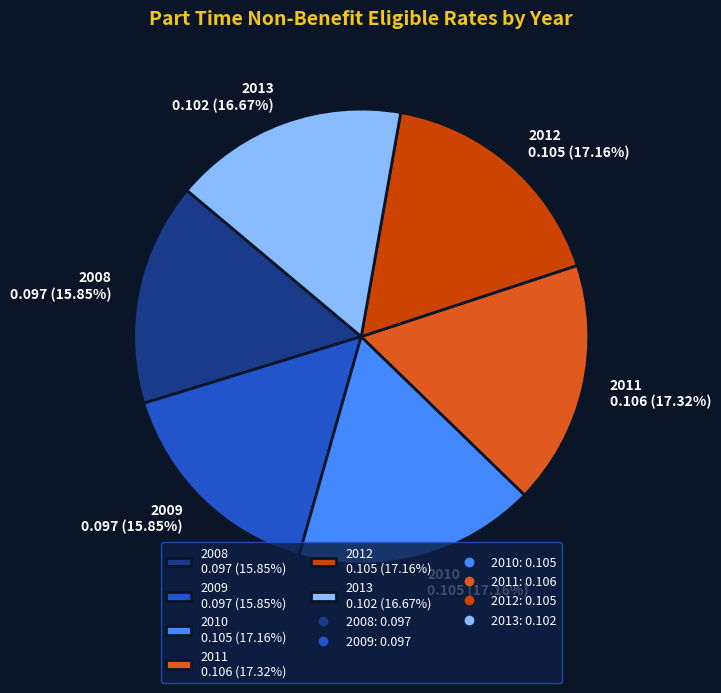

Is the sum of 2009 and 2013 greater than half?

No